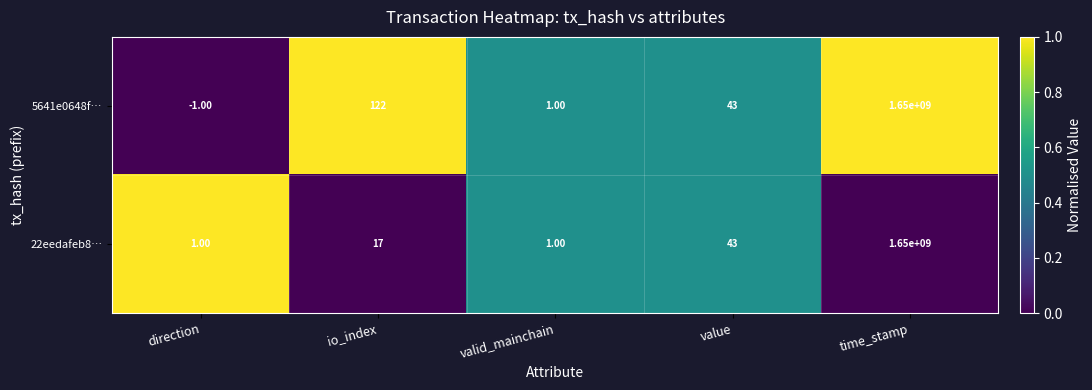

What is the difference between the maximum and minimum values in the 5641e0648f… series?

1650000001